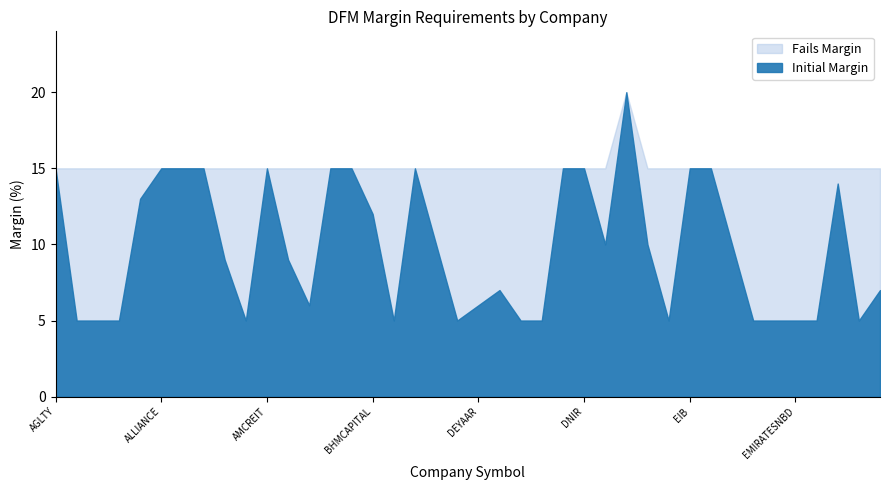

Which has a higher value, EMAARDEV or ALSALAMSUDAN?

ALSALAMSUDAN